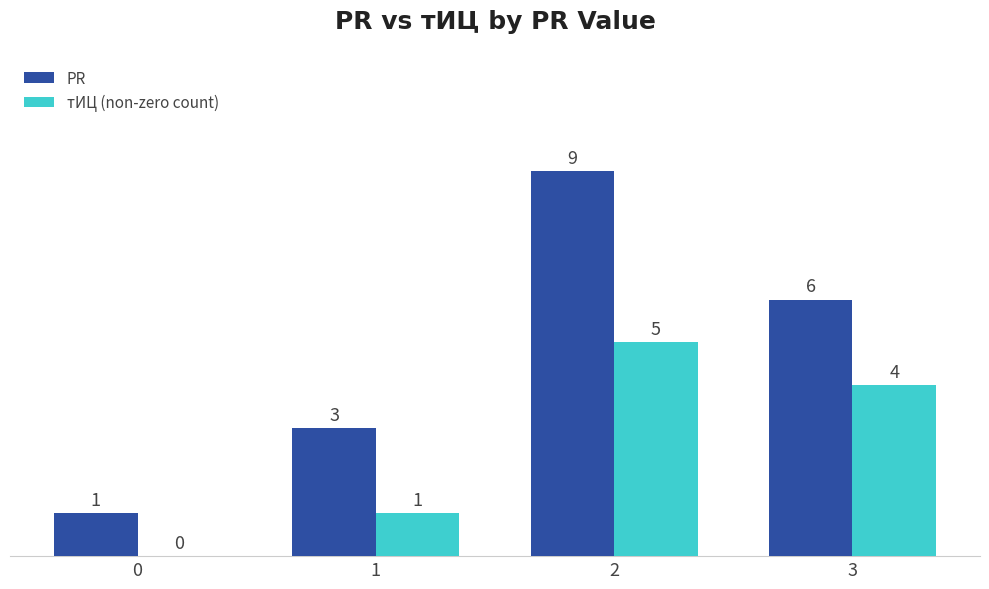

Which series changed the most between 0 and 2?

PR